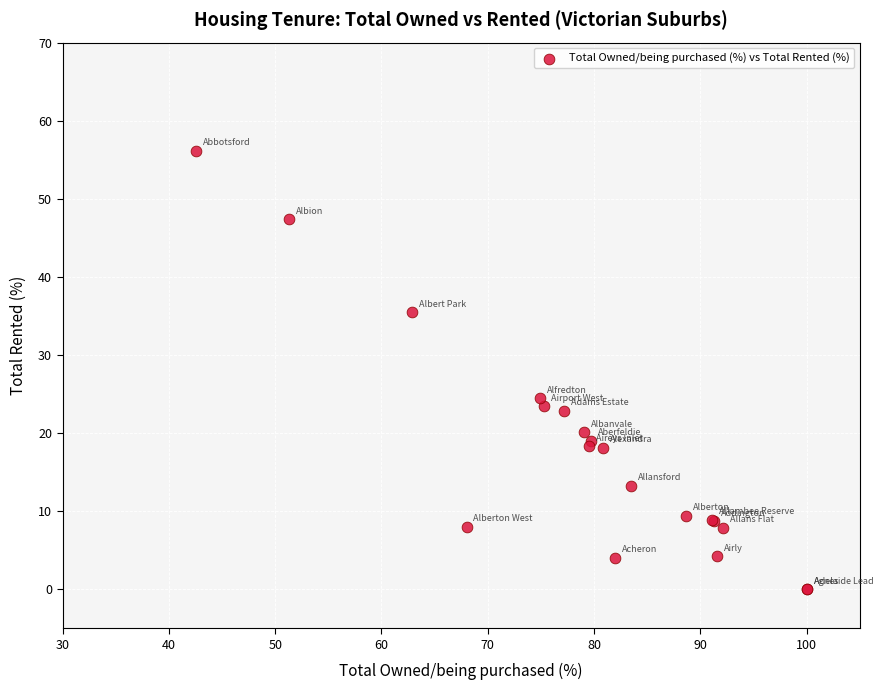

What Y value in the scatter plot is closest to 28?

24.5